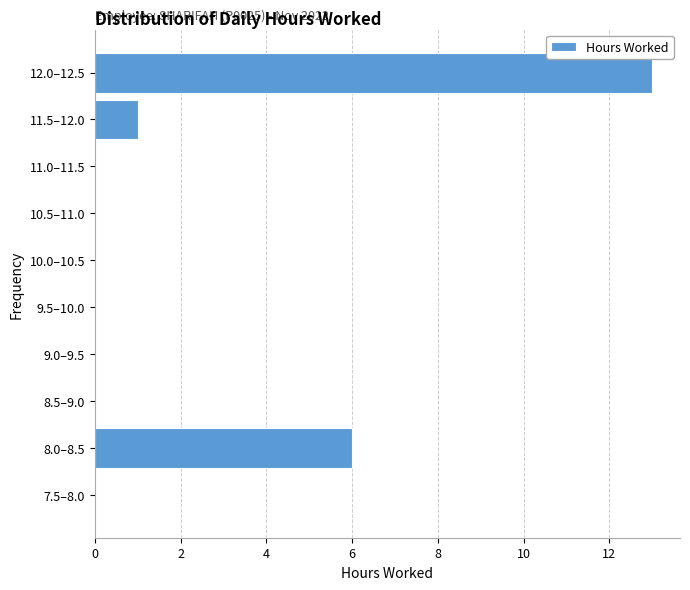

Reading bottom to top, transcribe all the data shown in this chart.

7.5–8.0=0	8.0–8.5=6	8.5–9.0=0	9.0–9.5=0	9.5–10.0=0	10.0–10.5=0	10.5–11.0=0	11.0–11.5=0	11.5–12.0=1	12.0–12.5=13